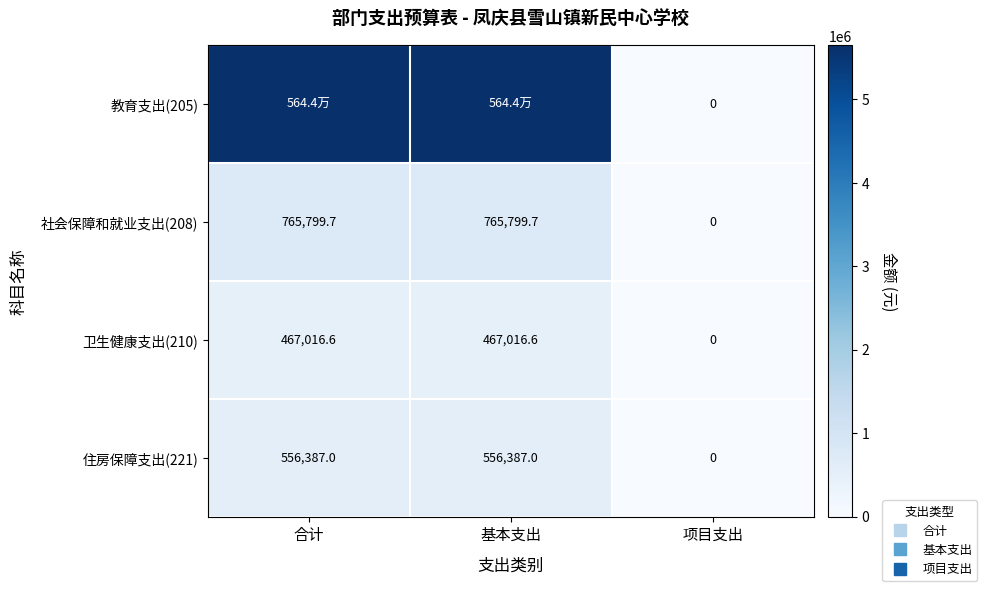

What is the difference between the maximum and minimum values in the 社会保障和就业支出(208) series?

765799.7